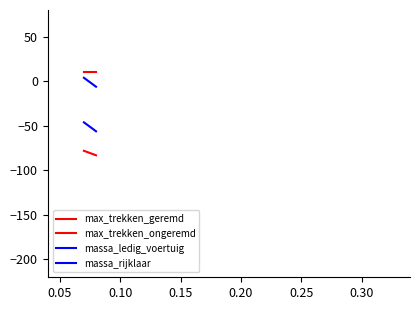

True or false: max_trekken_ongeremd and massa_rijklaar intersect in this chart.

False